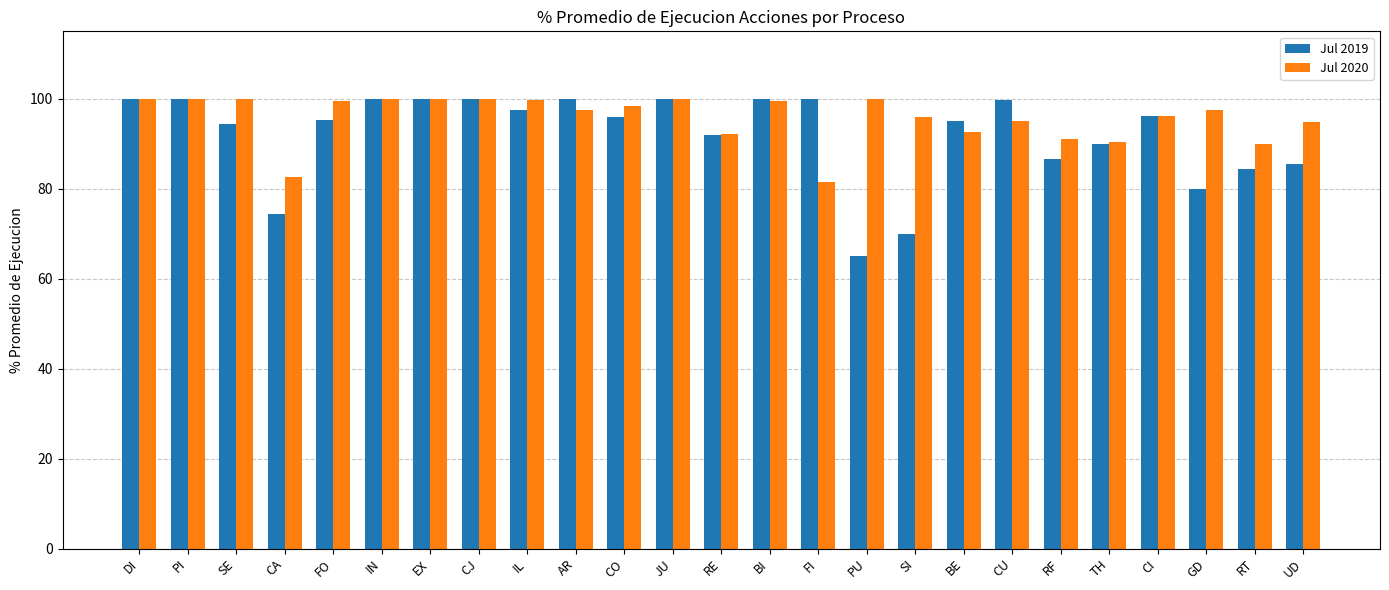

How many groups of bars are there?

25